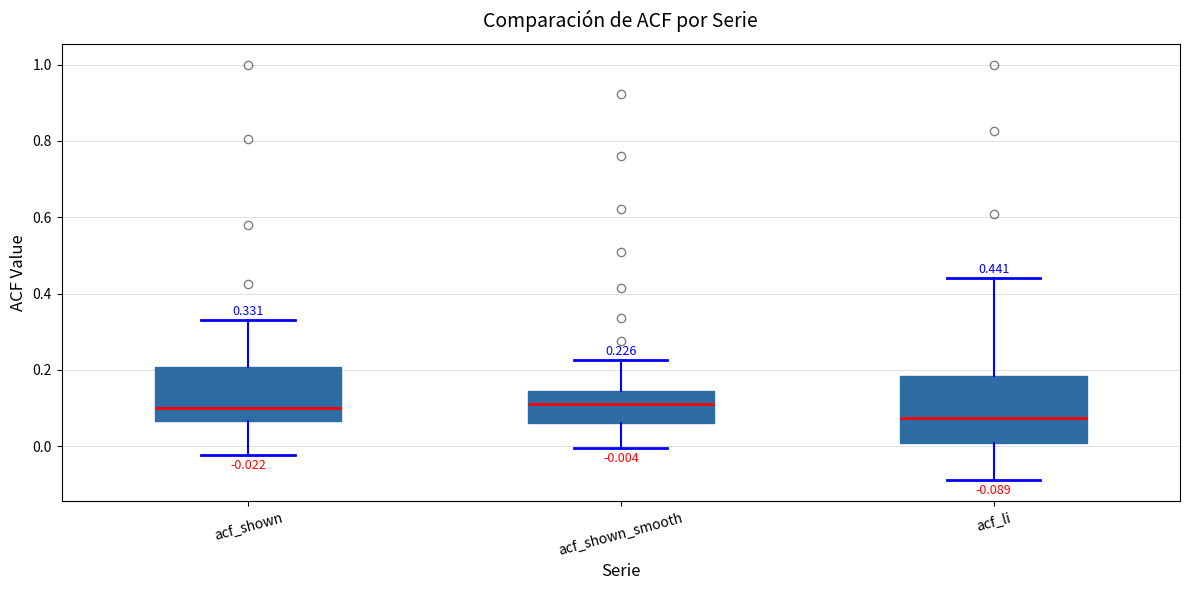

Which box has the lowest median line?

acf_li